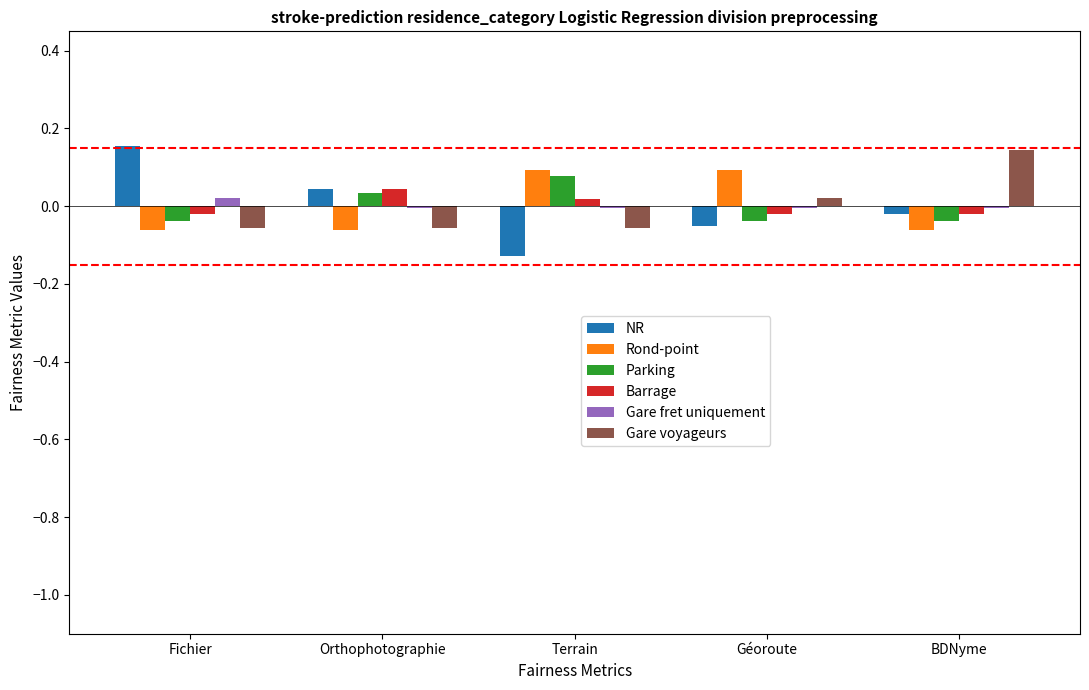

How many bars are there in each group?

6